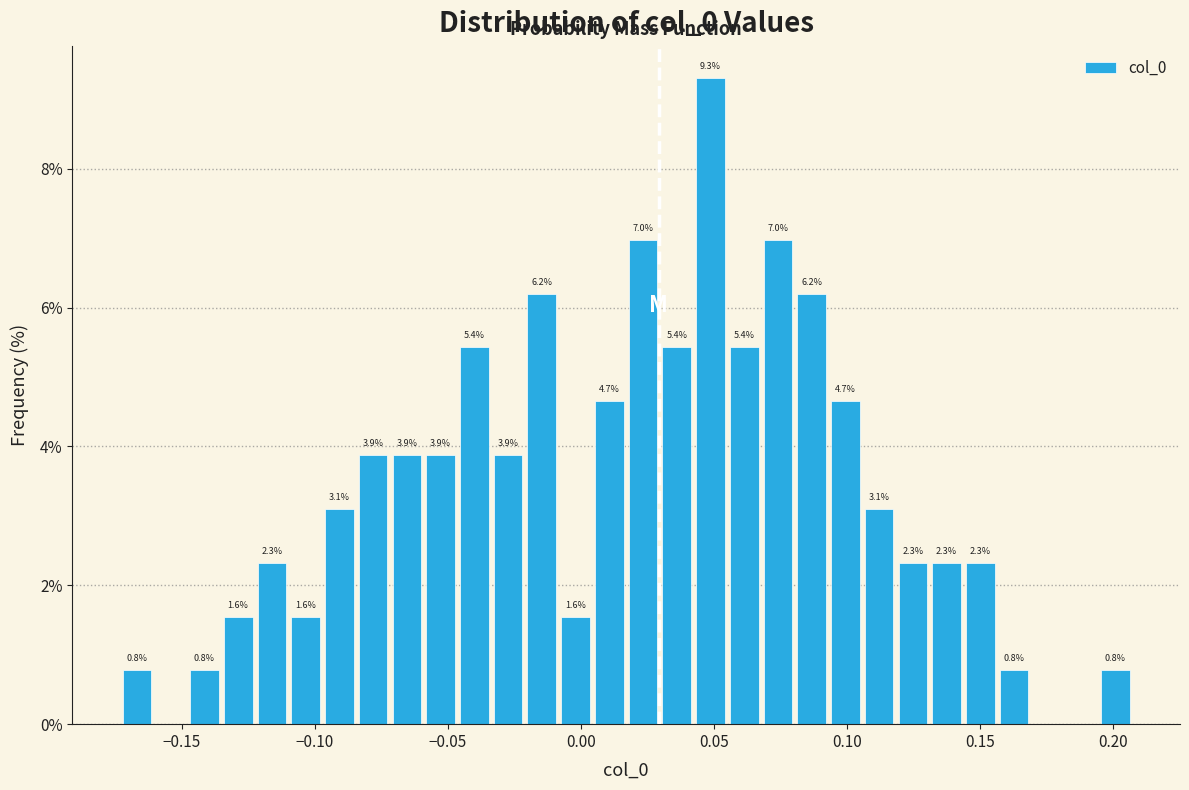

Read against the x-axis, roughly where is the centre of the tallest bar?

0.050